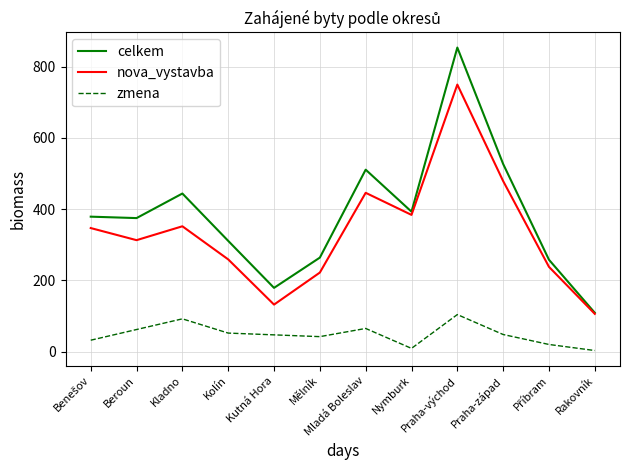

True or false: nova_vystavba and zmena intersect in this chart.

False